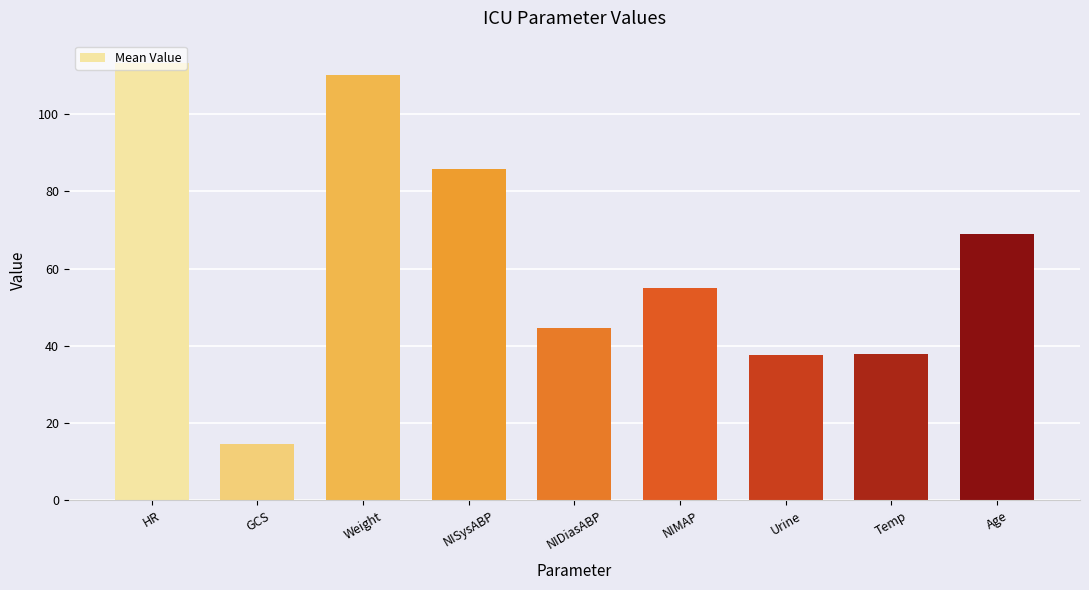

Is it true that the value at HR is 113.3?

True